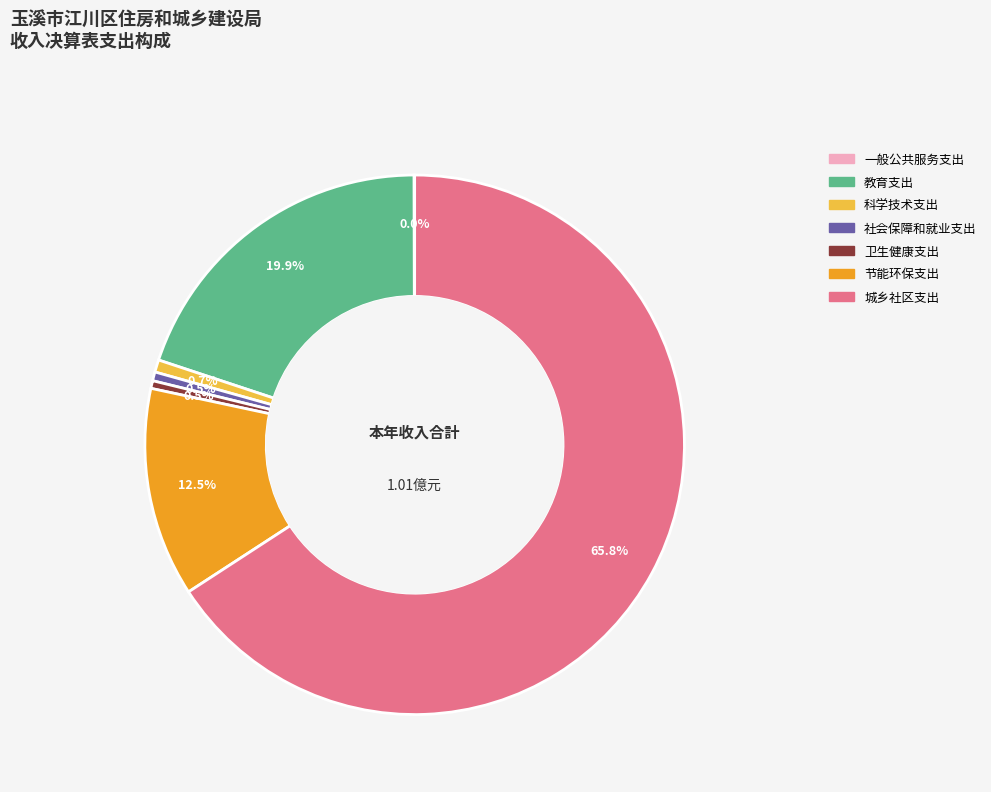

Is there a majority slice in this chart?

Yes